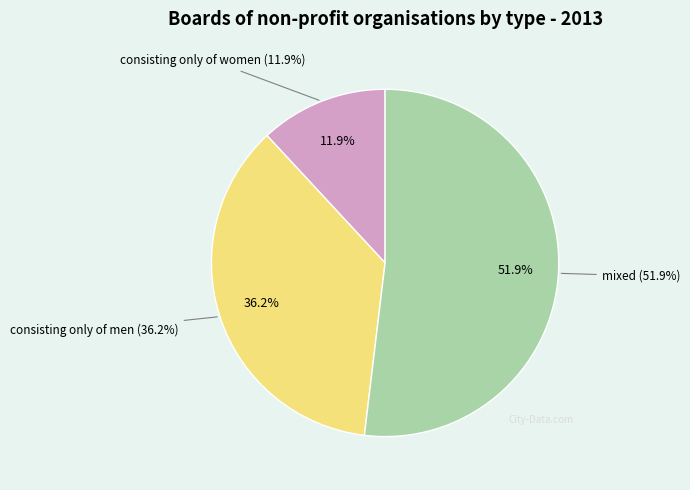

Between consisting only of men and mixed, which is larger?

mixed